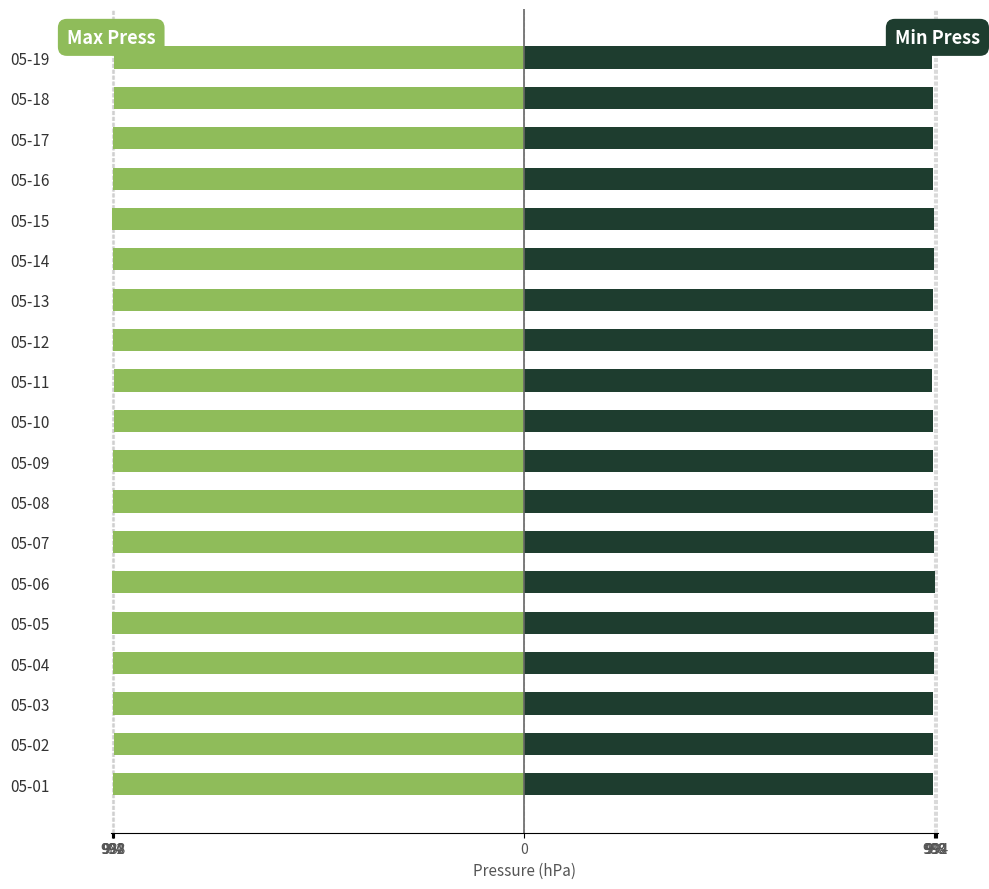

Rank the series by their maximum value, from lowest to highest.

Daily Max Press, Daily Min Press